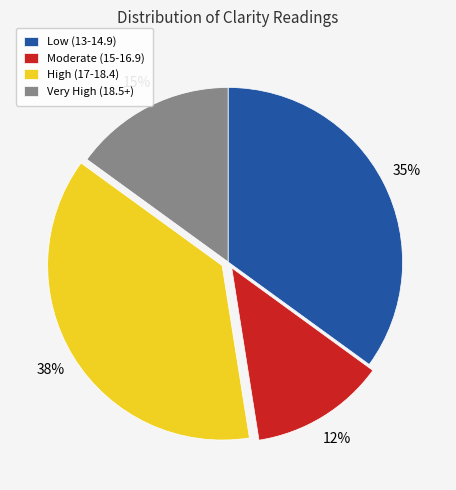

What percentage is the Very High (18.5+) slice, to the nearest percent?

15%